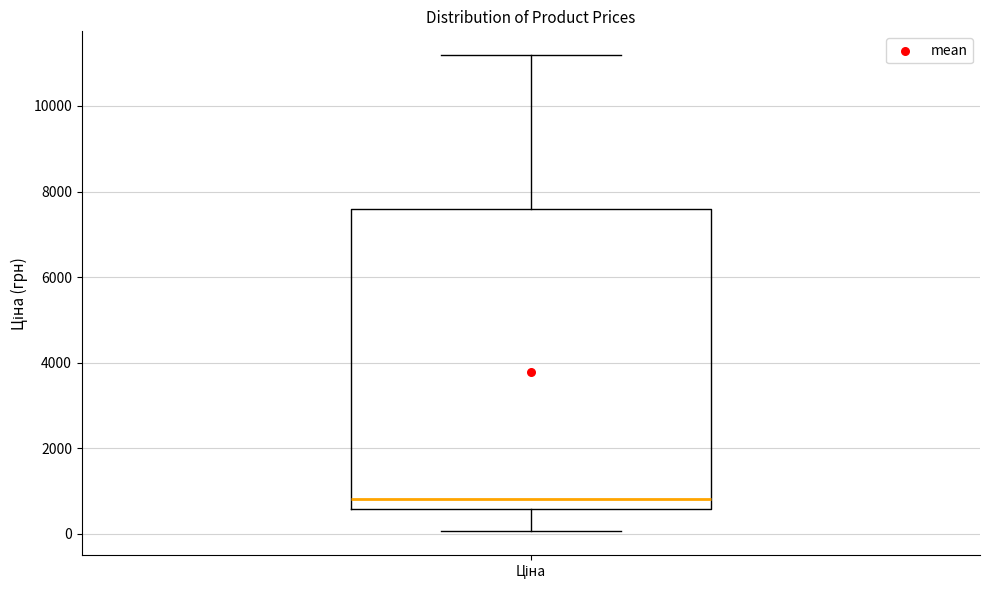

Where does the lower whisker of the box for Ціна end on the y-axis? The values are not printed on the chart, so give them approximately, as read against the axis.

0